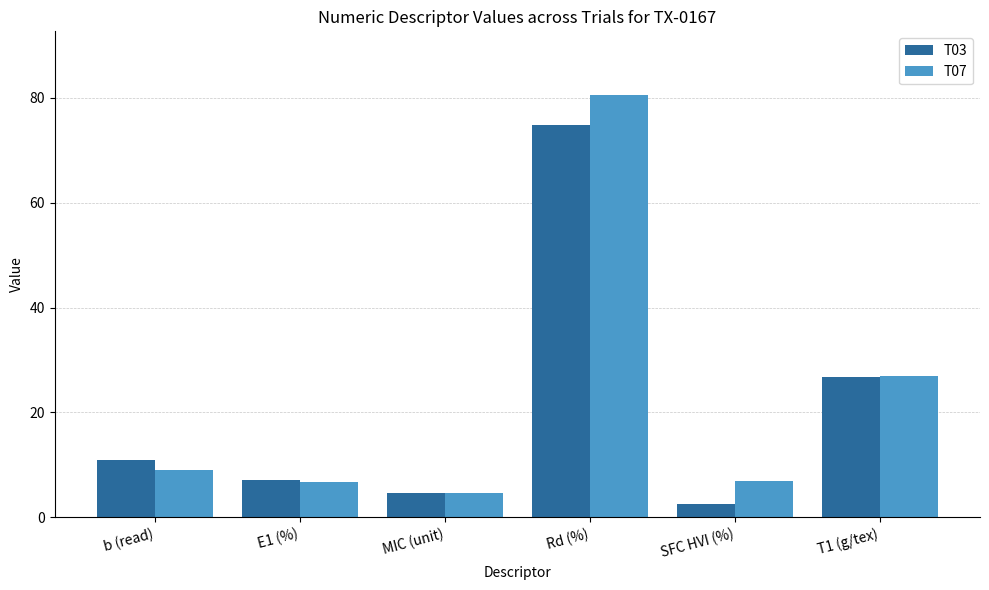

Which label corresponds to the largest value in the chart?

Rd (%)